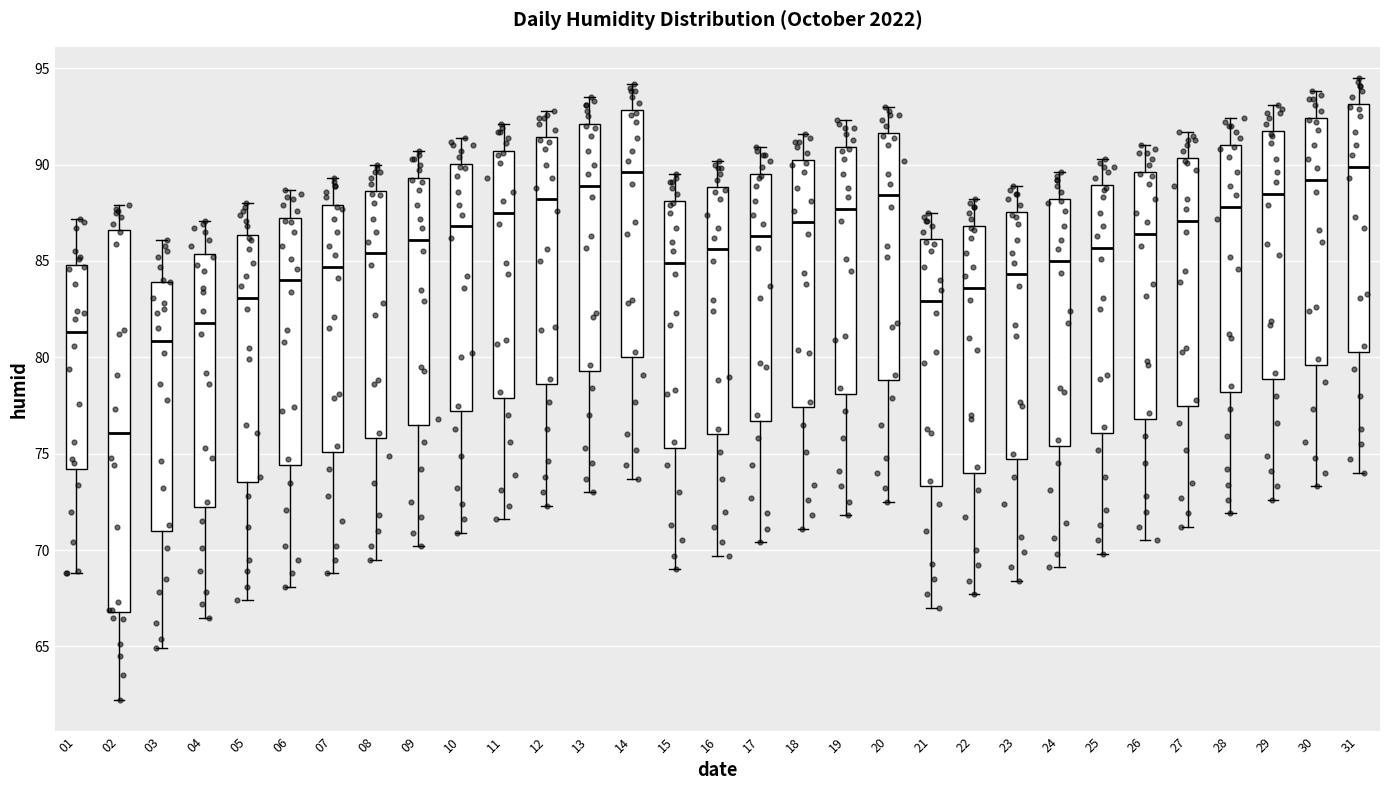

Which box is the tallest, from its lower edge to its upper edge?

02